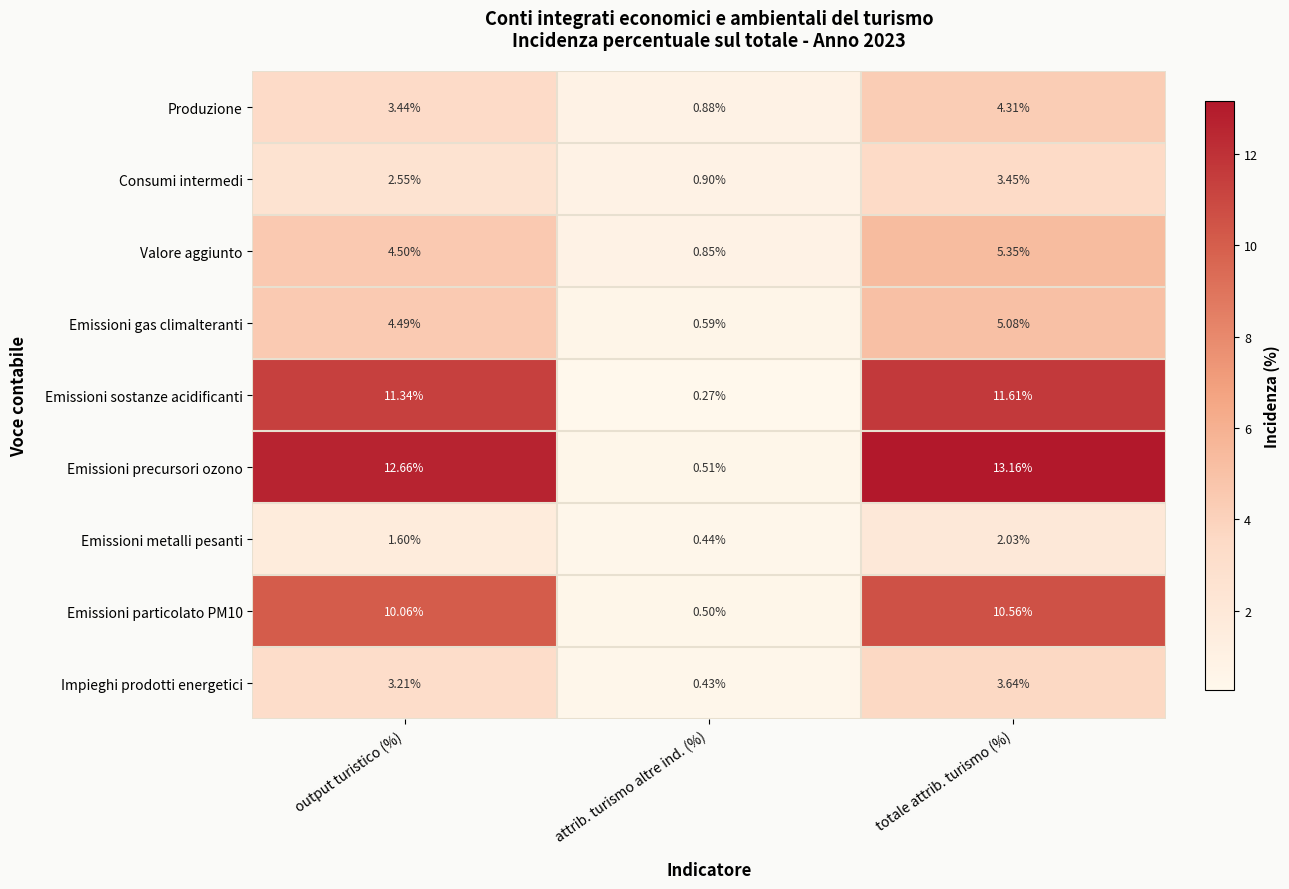

How many data points does each series have?

3